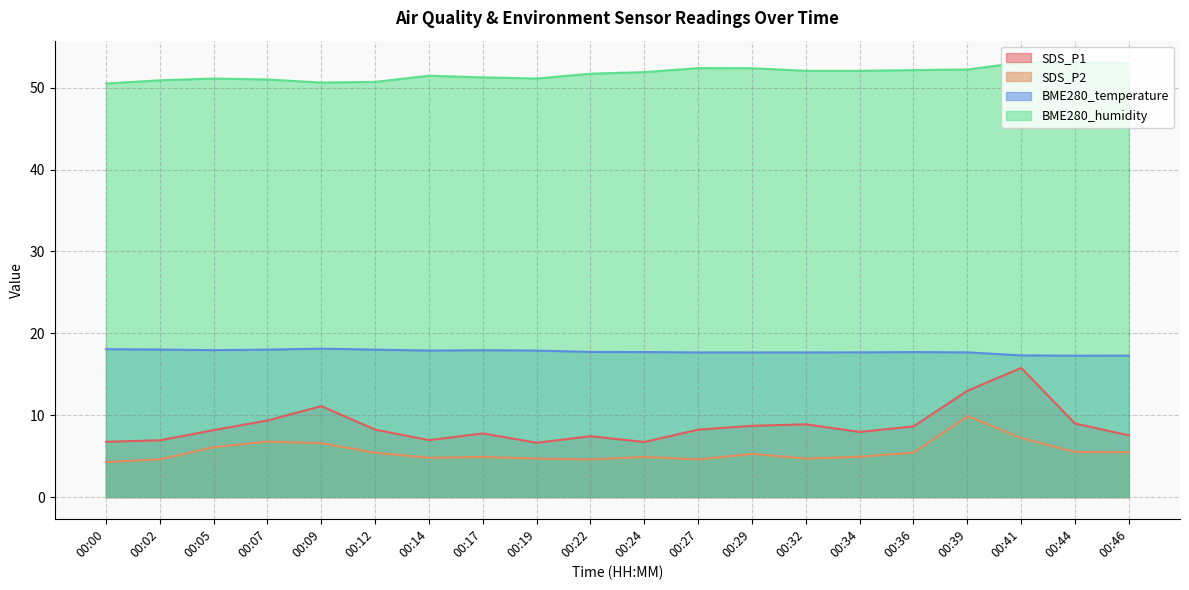

True or false: BME280_humidity and SDS_P2 intersect in this chart.

False